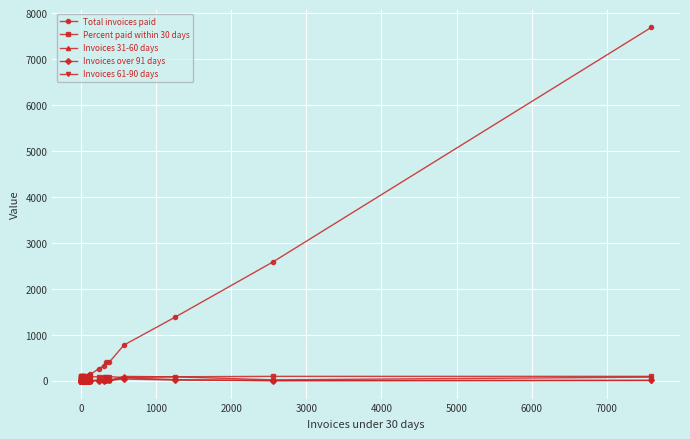

True or false: Invoices 61-90 days has more than 2 interior local peaks.

True